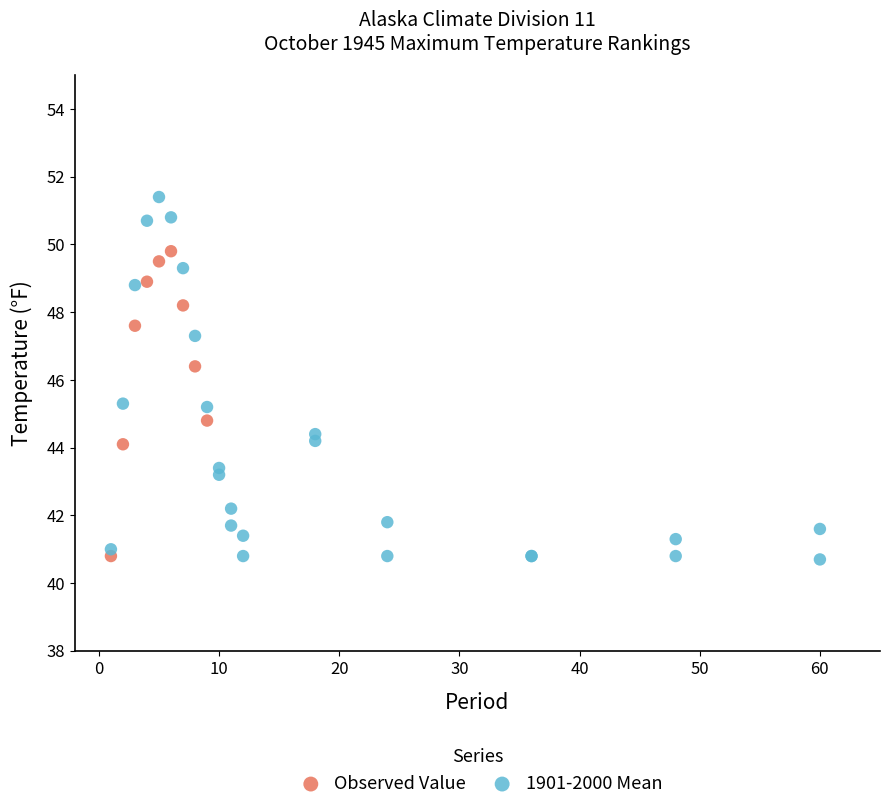

Which series reaches the maximum Y coordinate?

1901-2000 Mean